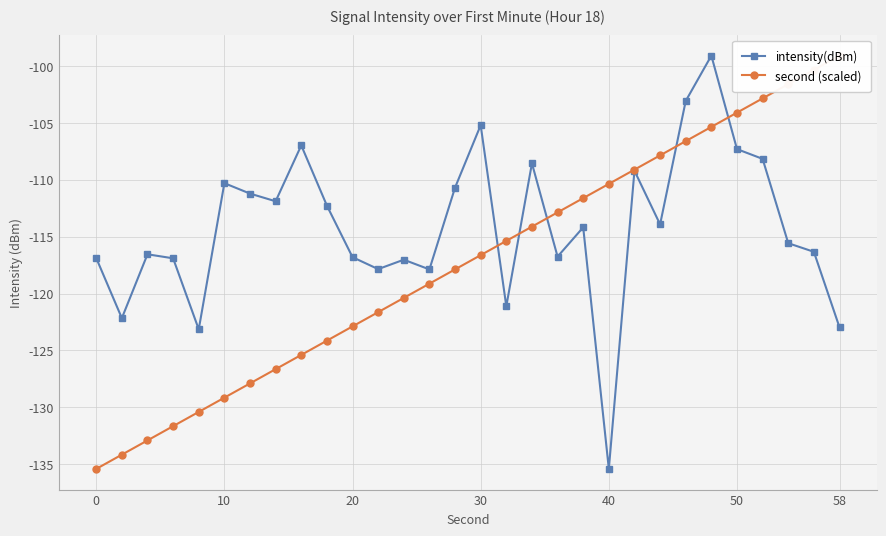

Which category has the lowest value in the intensity(dBm) series?

40